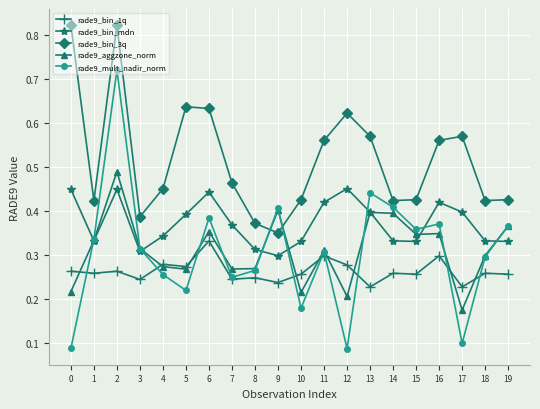

Between which two adjacent categories do rade9_aggzone_norm and rade9_bin_1q first intersect?

0 and 1